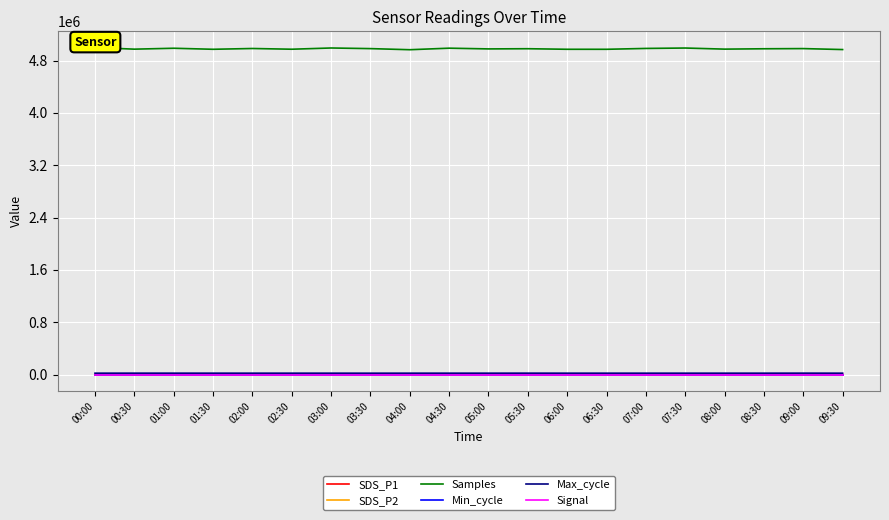

True or false: Max_cycle and SDS_P2 cross at least once.

False